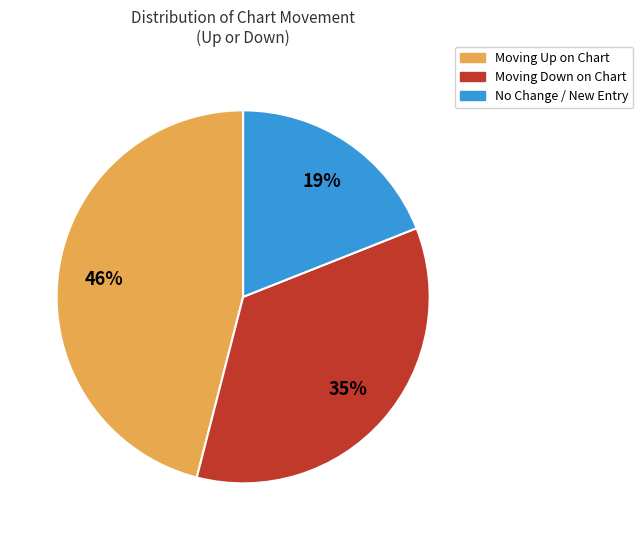

Is there a majority slice in this chart?

No